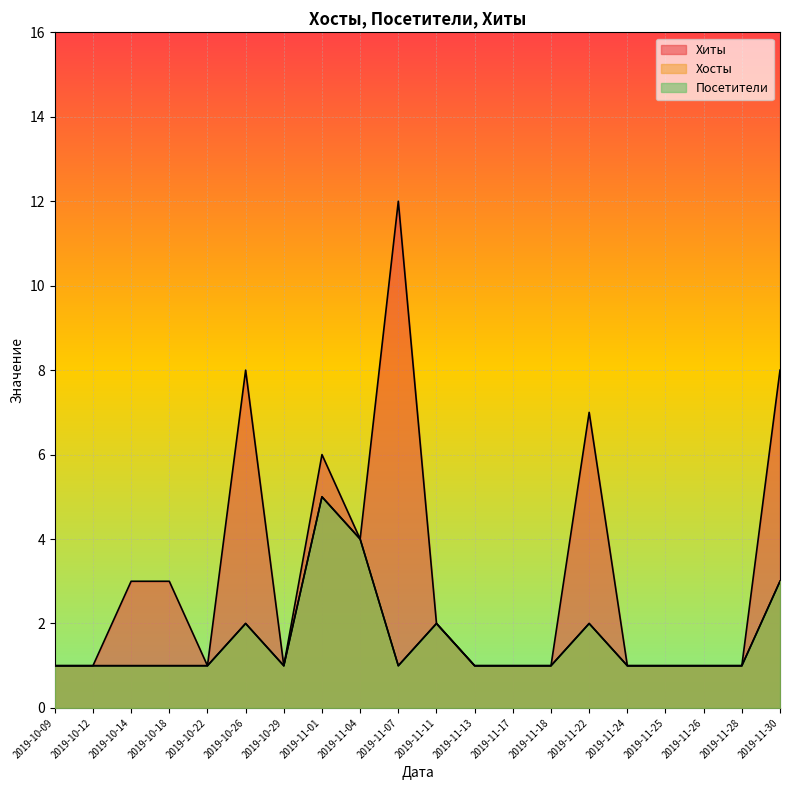

At how many categories does at least one series exceed 11?

1